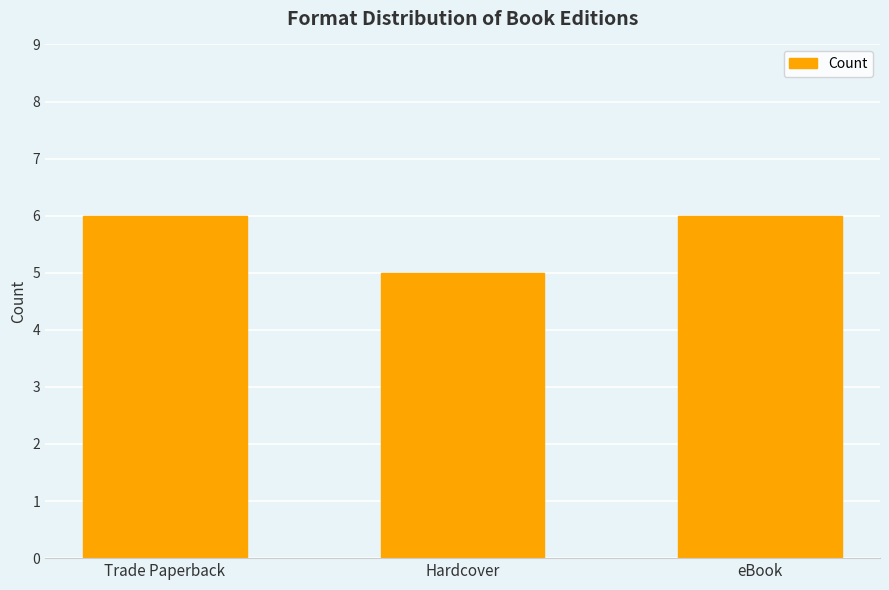

What is the difference between the maximum and minimum values?

1